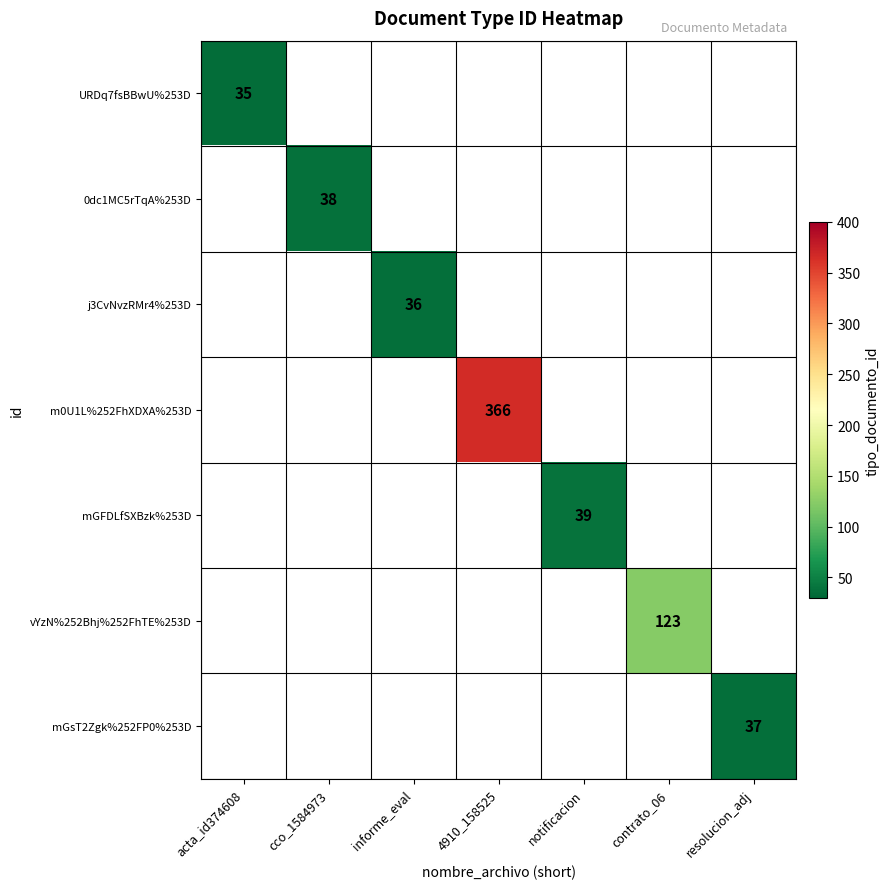

How many series are shown in this chart?

7